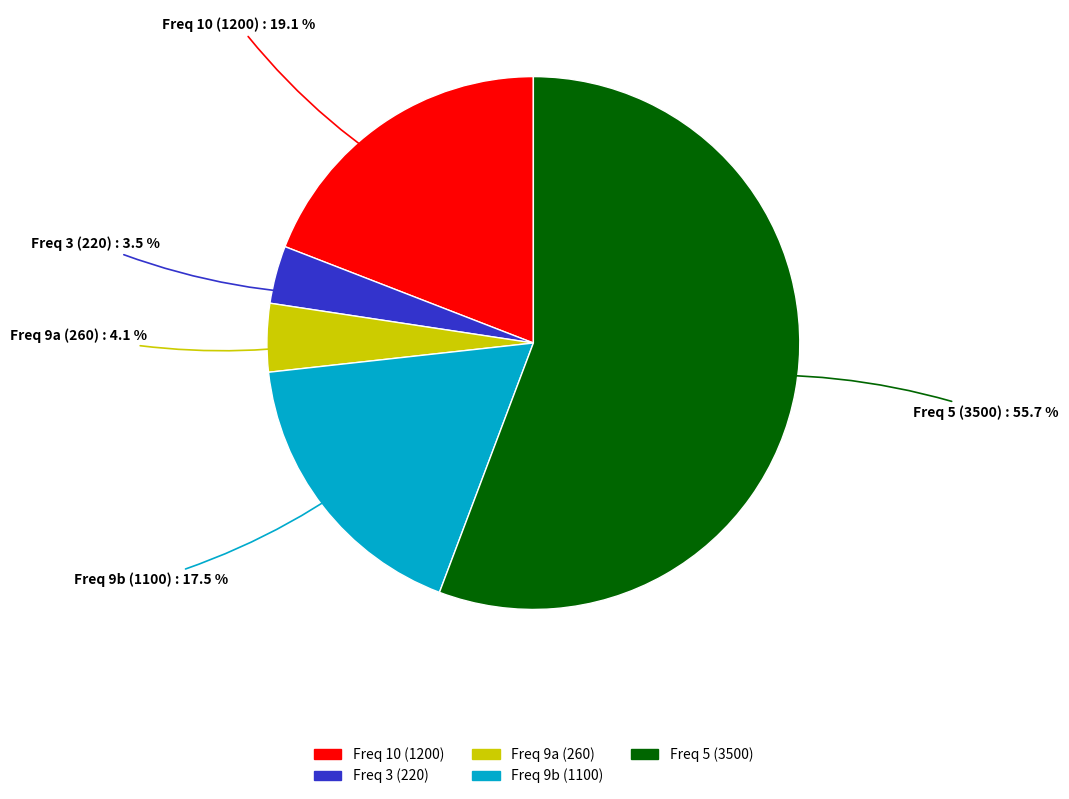

Count the number of slices in the pie.

5